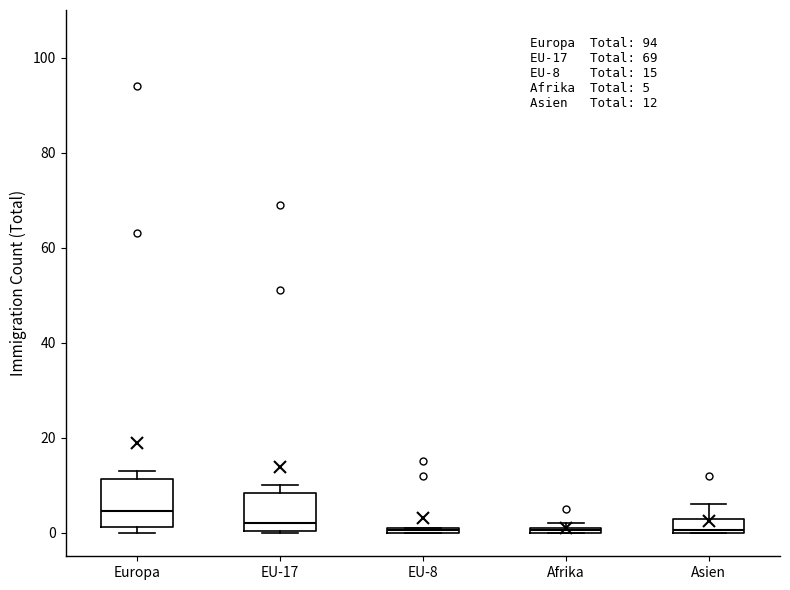

Comparing the boxes themselves (not the whiskers), which one is the tallest?

Europa